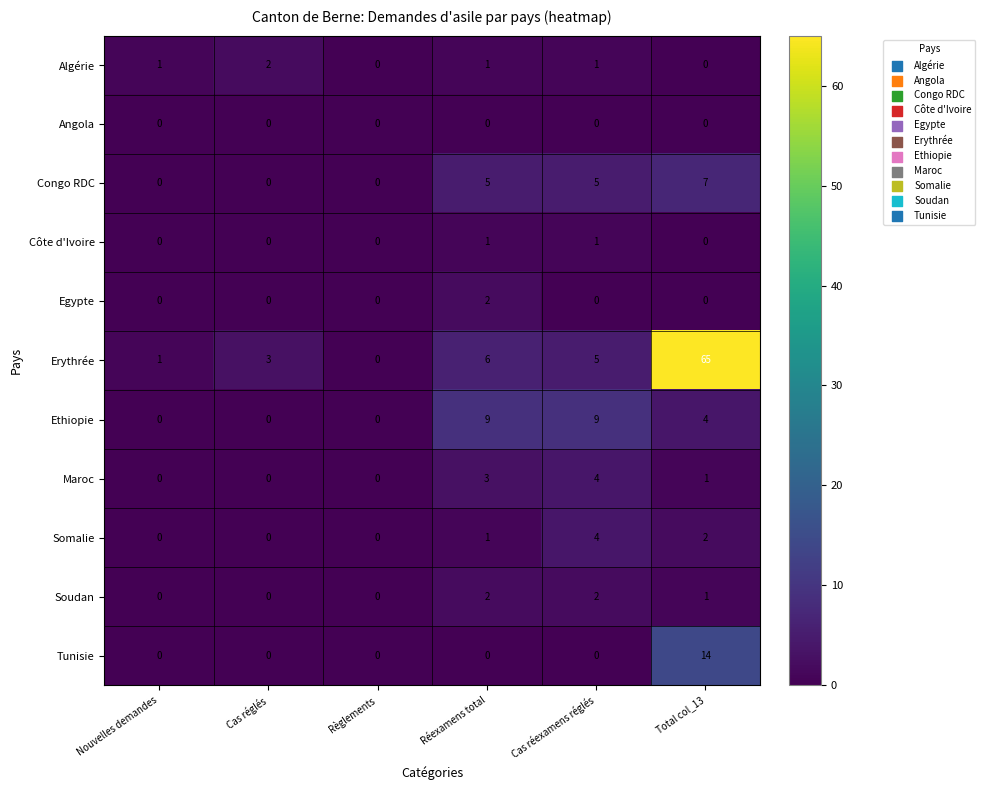

Between Règlements and Cas réexamens réglés, which series saw the biggest shift?

Ethiopie